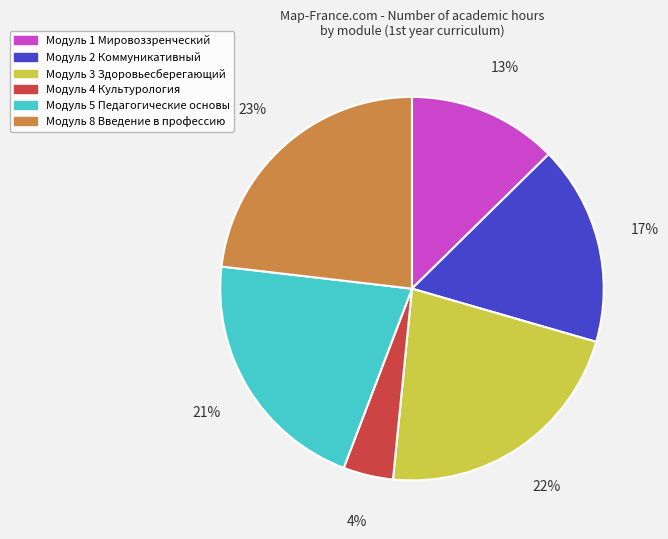

Is there any slice that represents more than half of the pie?

No